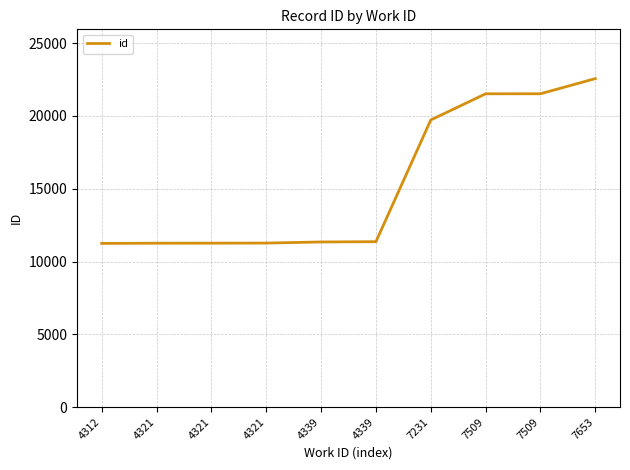

What is the maximum value shown in the chart?

22566